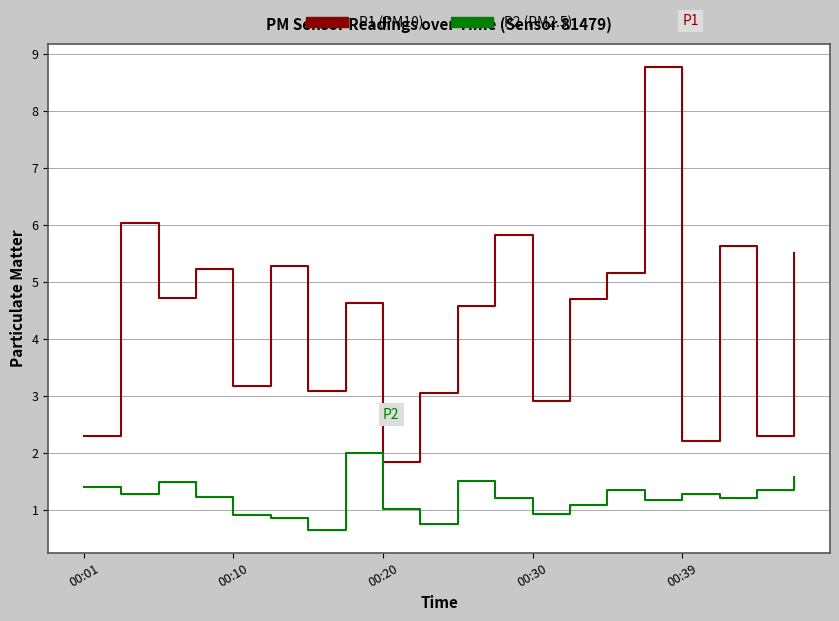

What is the maximum value shown in the chart?

8.8